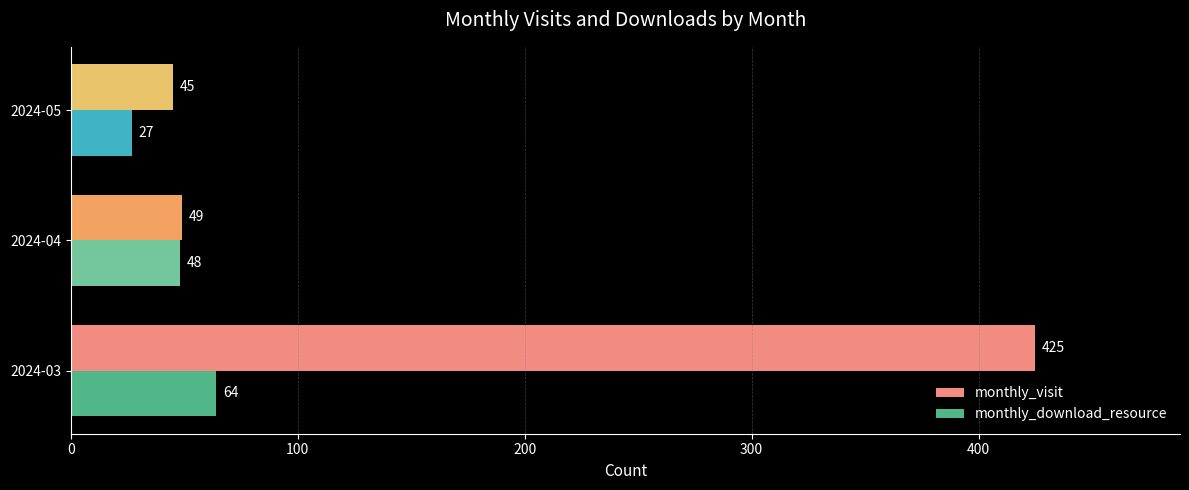

Between 2024-03 and 2024-04, which series saw the biggest shift?

monthly_visit